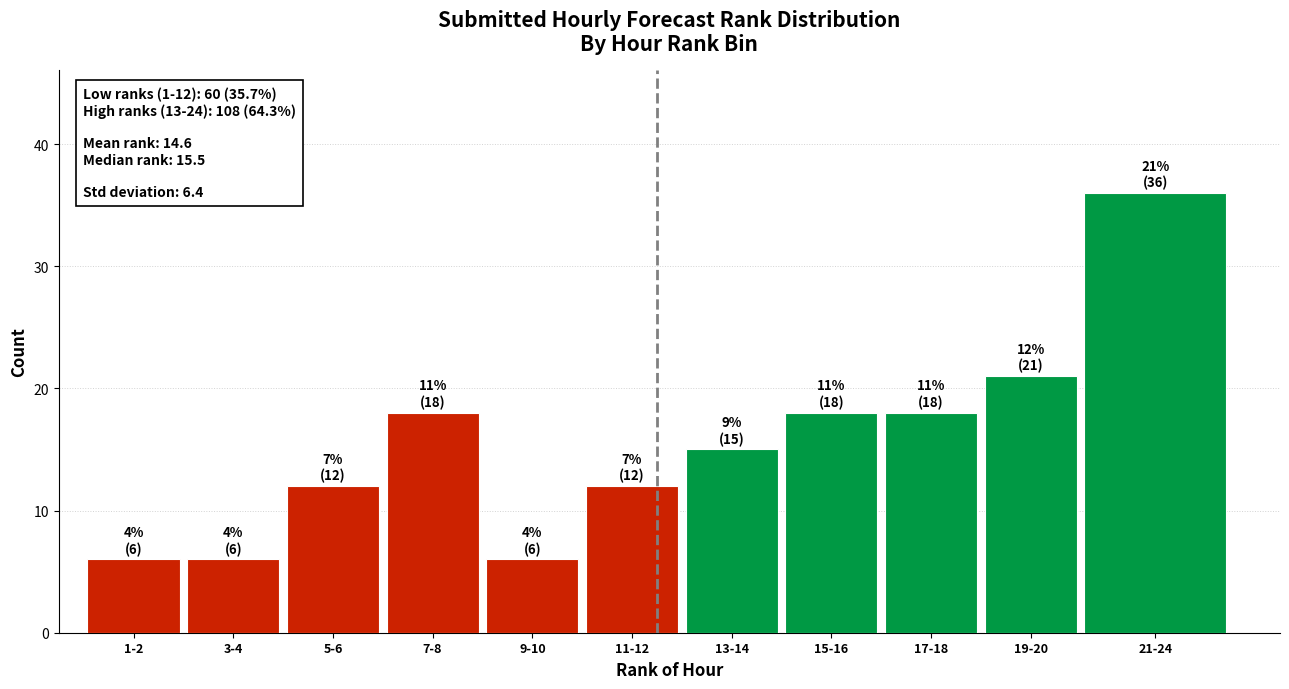

Reading left to right, extract all data points from this chart.

1-2=6	3-4=6	5-6=12	7-8=18	9-10=6	11-12=12	13-14=15	15-16=18	17-18=18	19-20=21	21-24=36